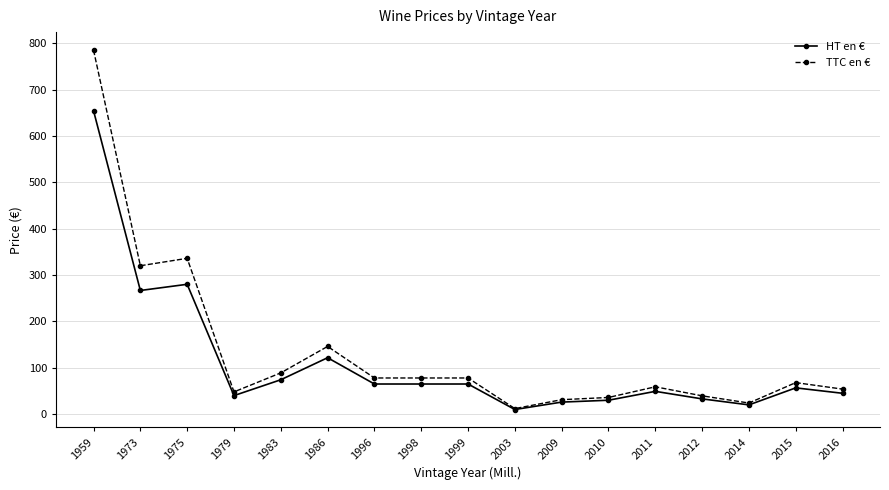

Where is TTC en € nearest to the value 398?

1975